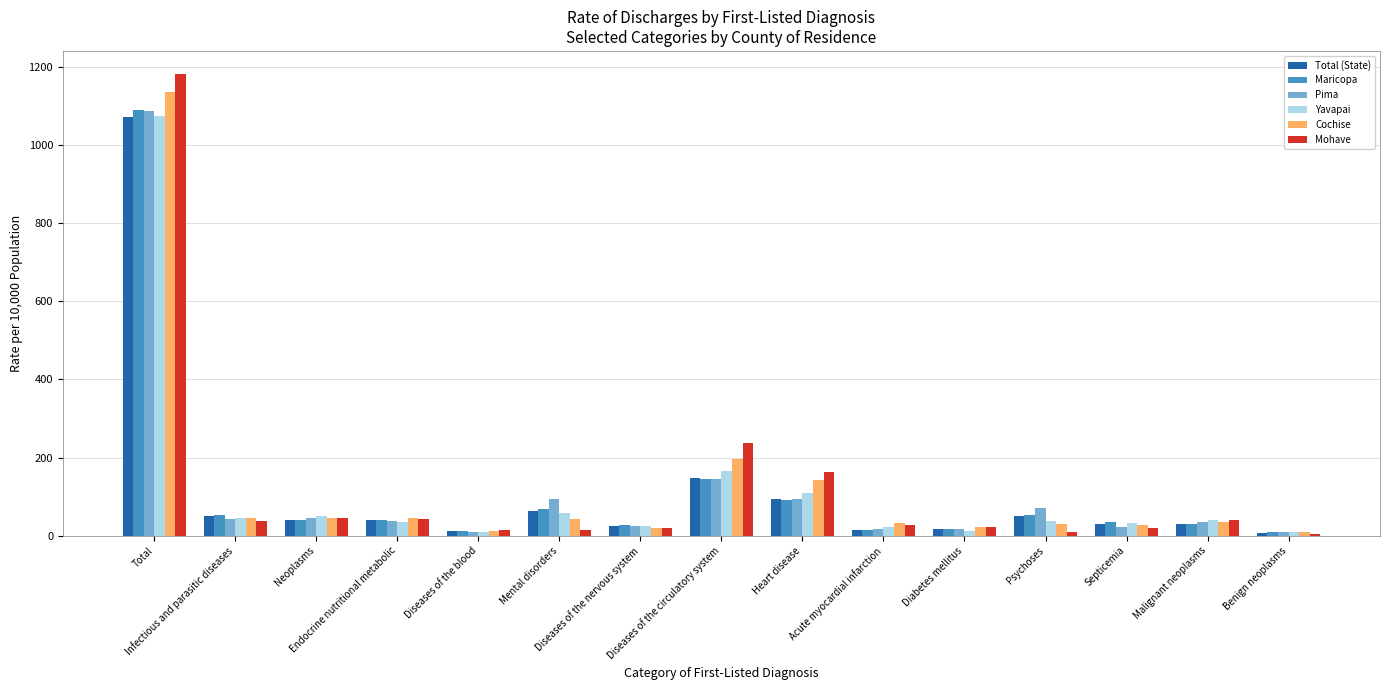

Which series has the widest spread of values?

Mohave